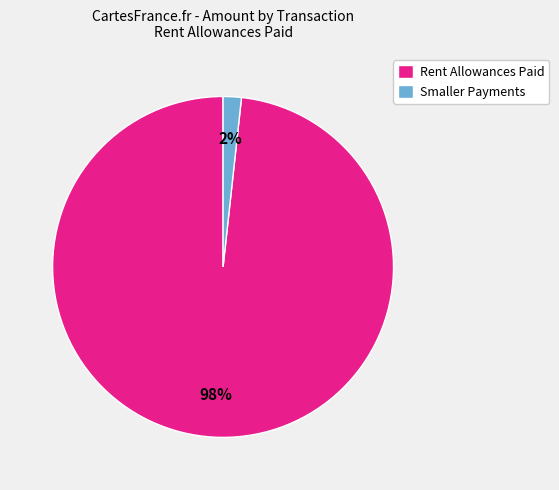

How many slices are in this pie chart?

2